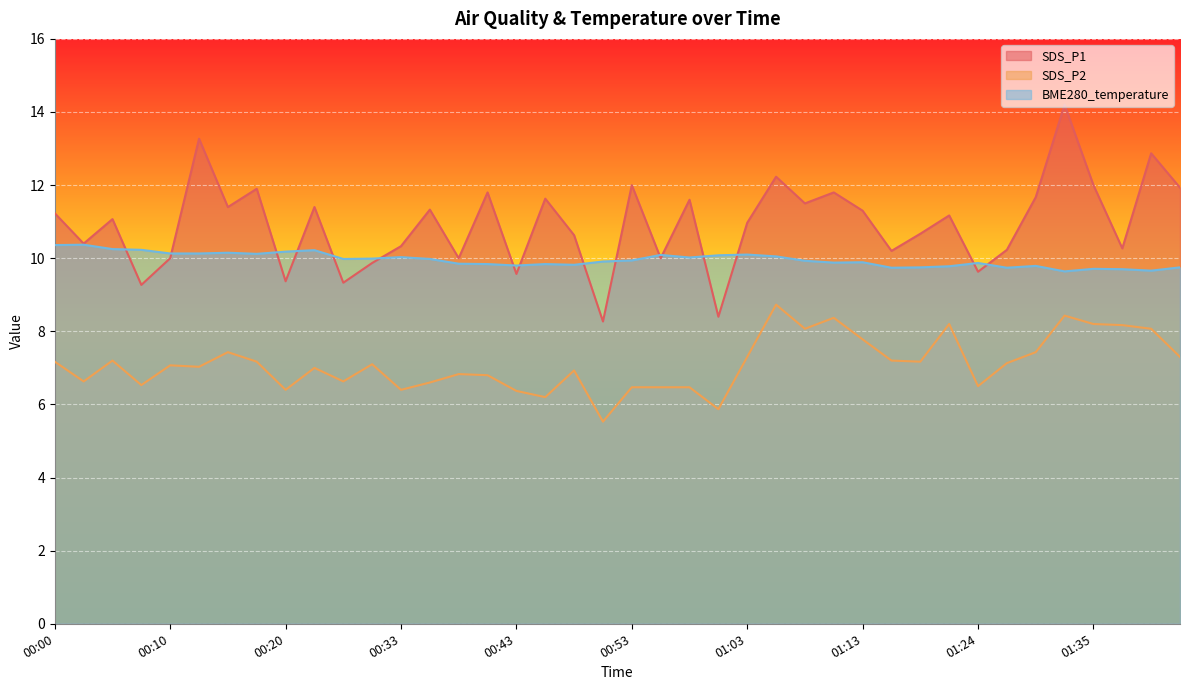

What is the value of the SDS_P1 point at the 3rd from the left?

11.1